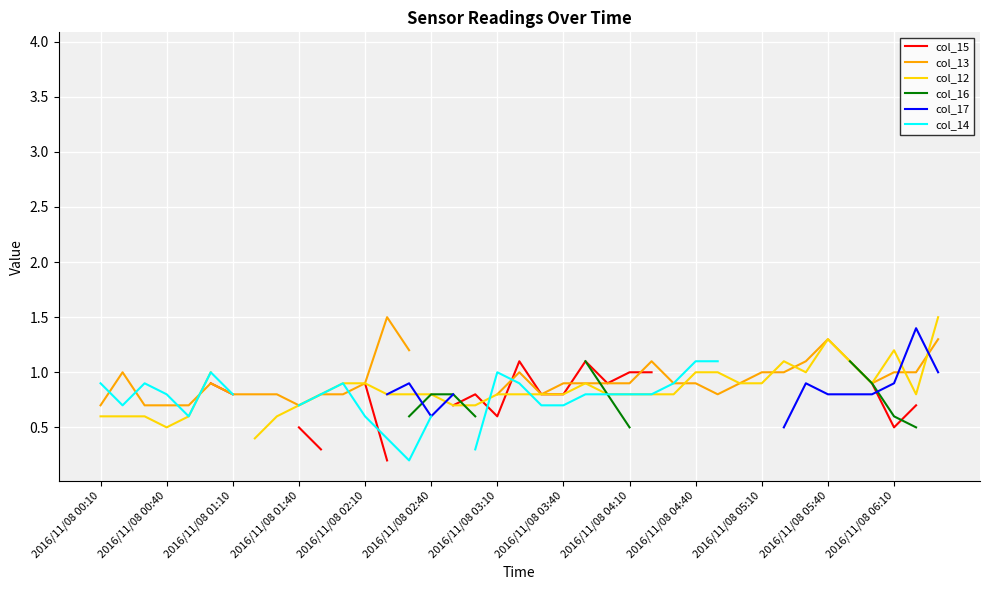

What position from the left is 31?

32